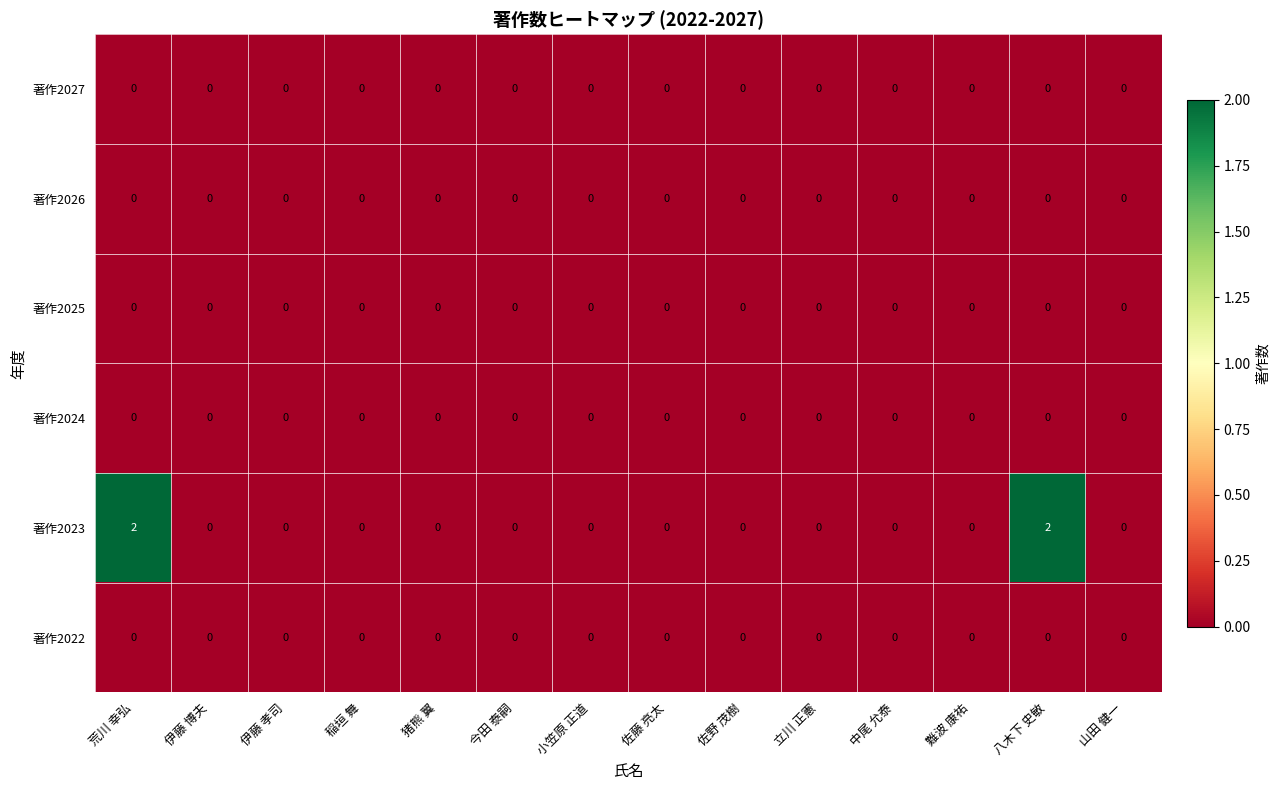

Which series has the largest range (max minus min)?

著作2023